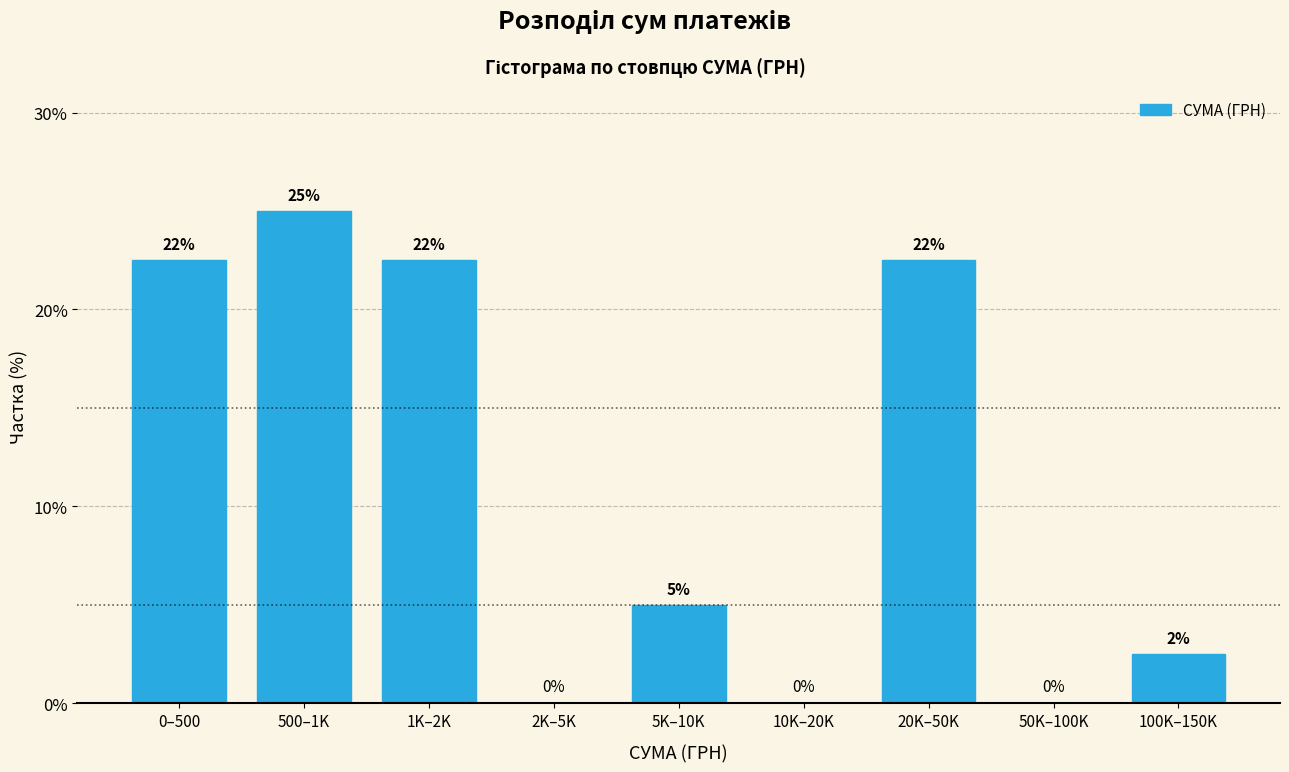

At which category does the chart reach its peak across all series?

500–1K